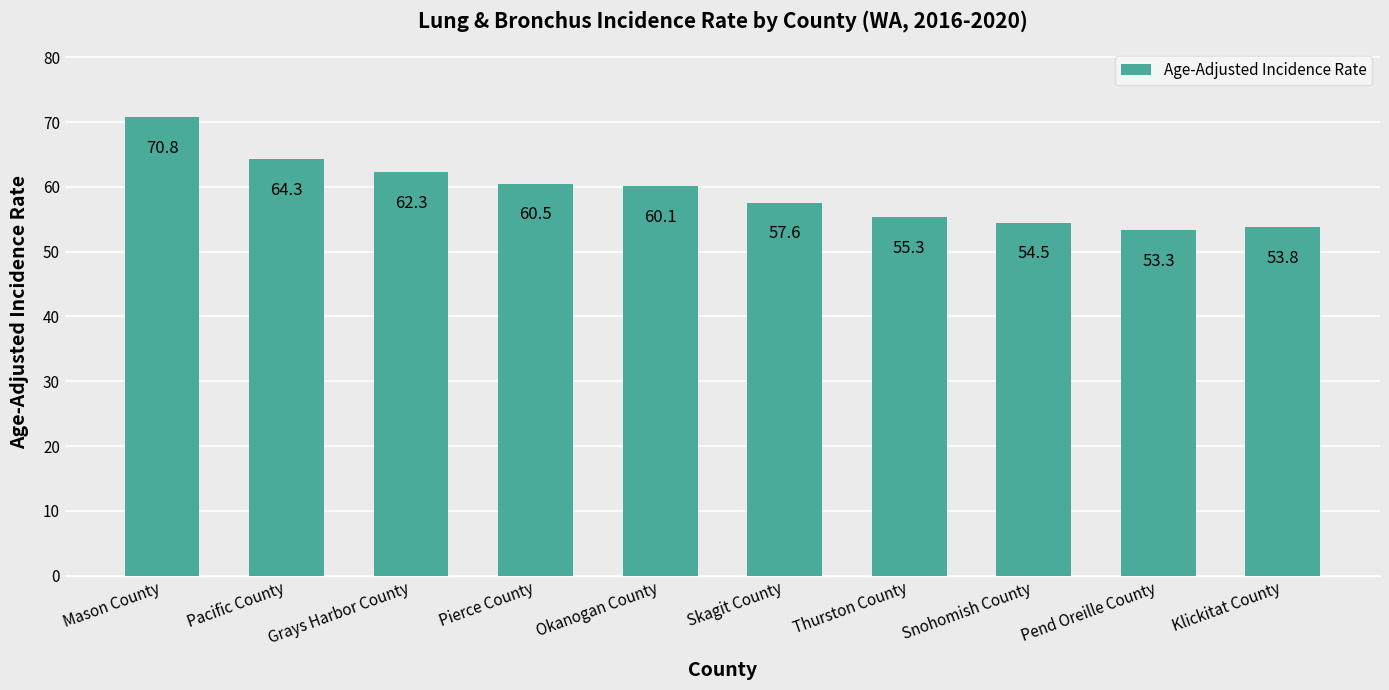

What is the difference between the maximum and minimum values?

17.5